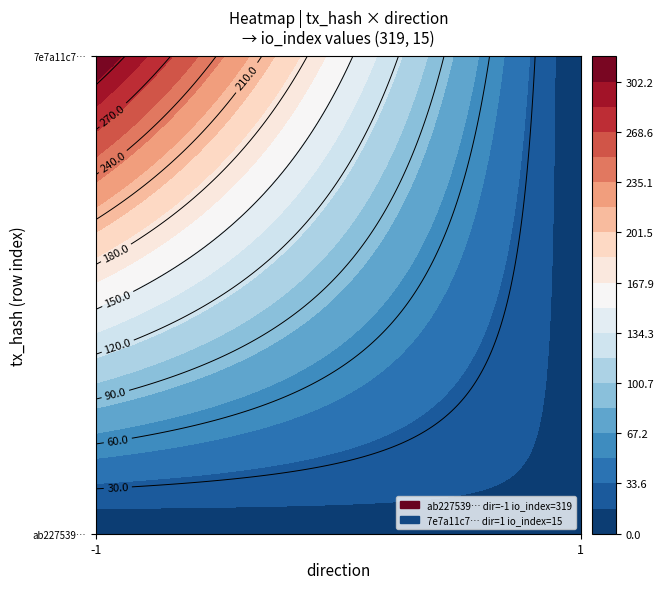

Rank the series by their maximum value, from lowest to highest.

7e7a11c7325f6c5a926223369e42704713bc38c, ab227539ccd4c1579b8064d808c33209ed46a3e